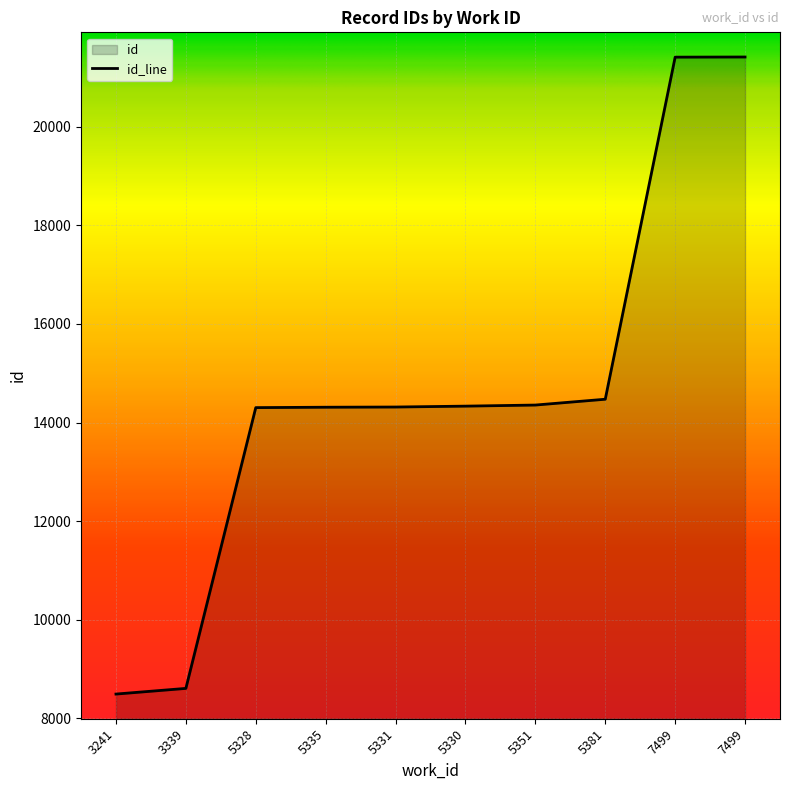

Where does the data first go above 14332?

5351